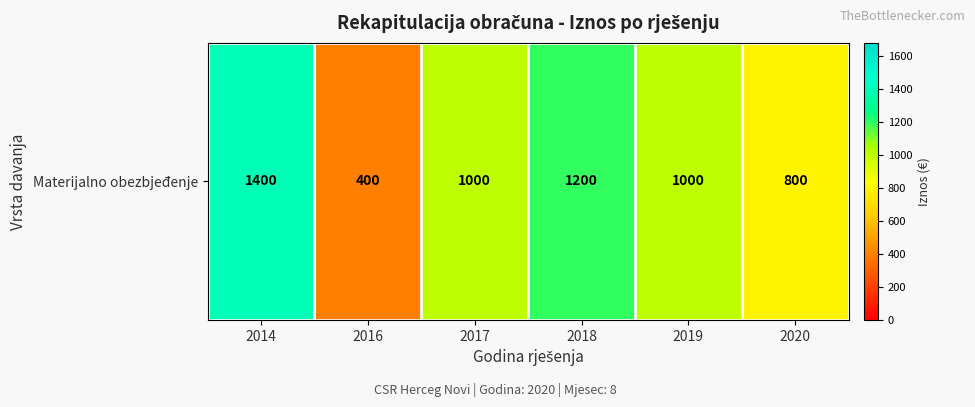

The value at 2017 is 475. True or false?

False